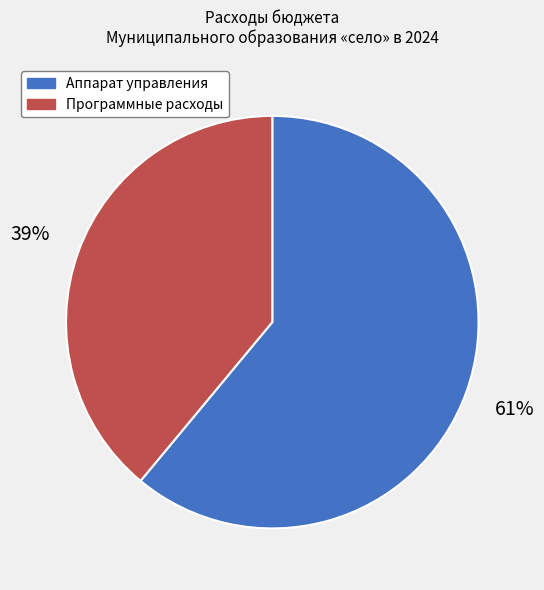

What is the ratio of the value at Аппарат управления to the value at Программные расходы?

1.6